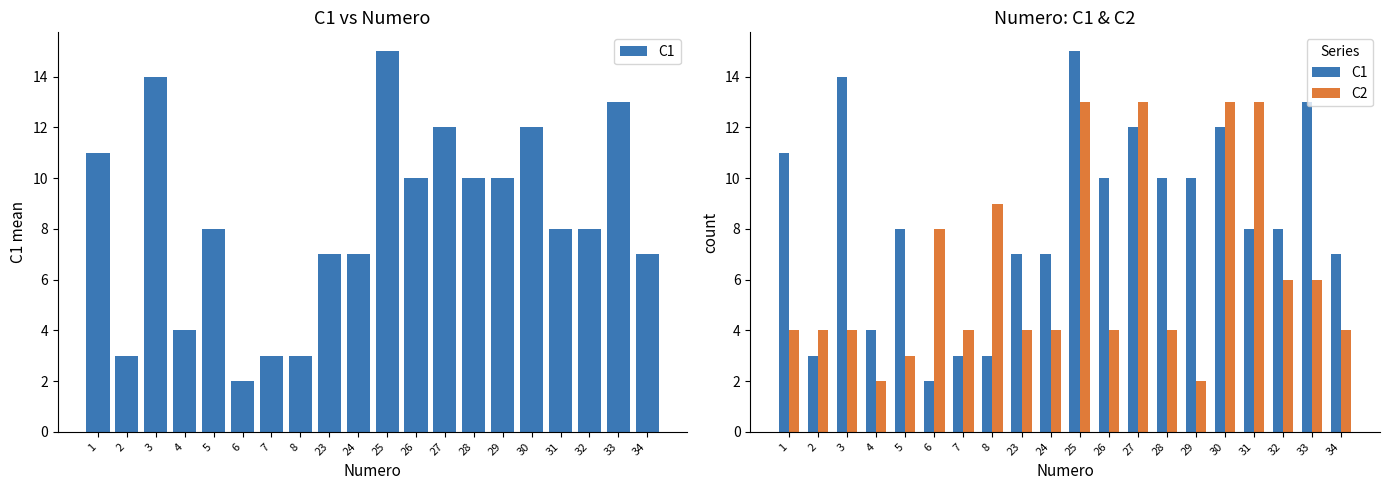

What are all the series names shown in the legend?

C1, C2